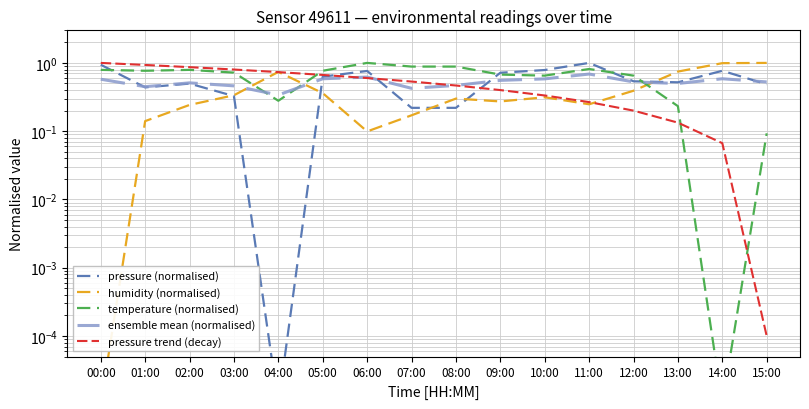

After their last crossing, which series has the higher values: temperature (normalised) or ensemble mean (normalised)?

ensemble mean (normalised)